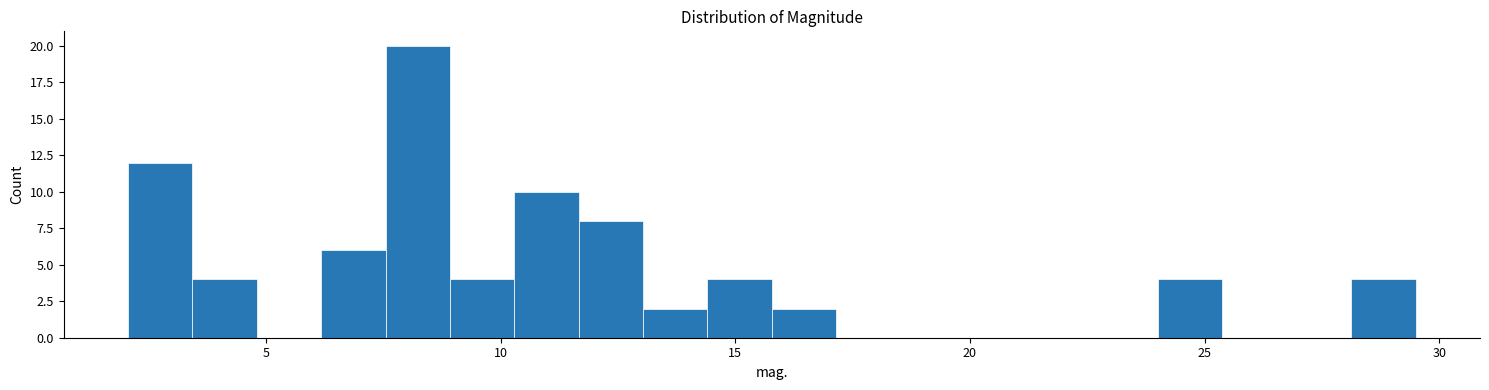

Around what value on the x-axis is the tallest bar? Give the approximate position of its centre, as read against the axis.

8.0